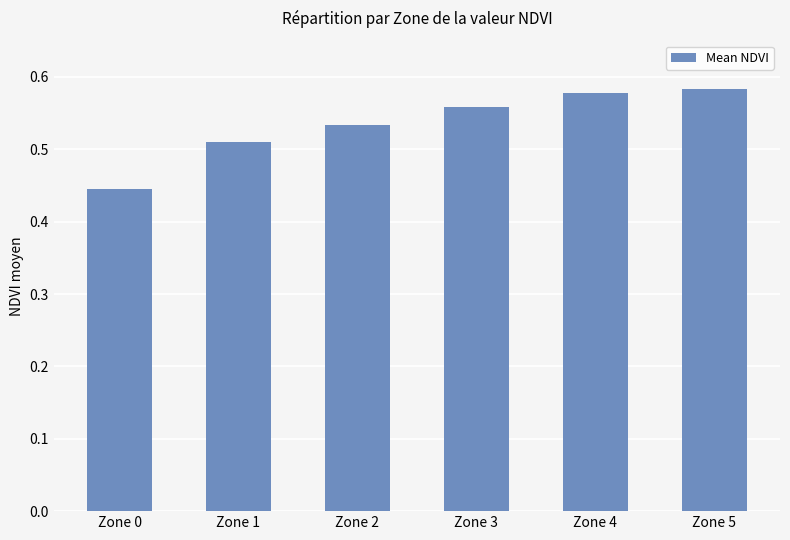

What is the sum of all values?

3.2